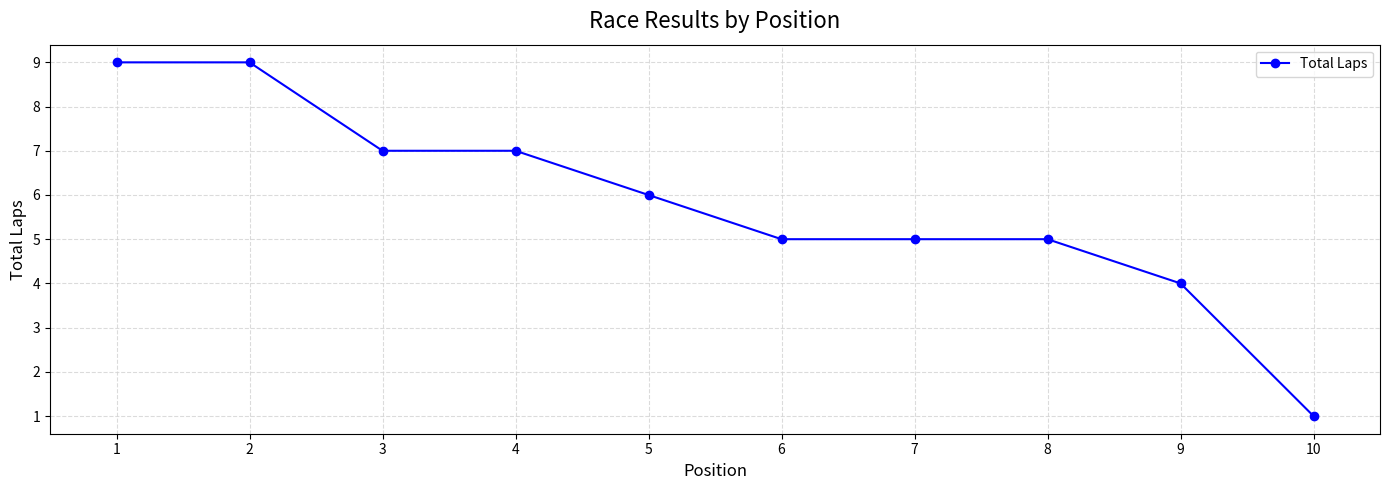

Which category has the lowest value across all series?

10